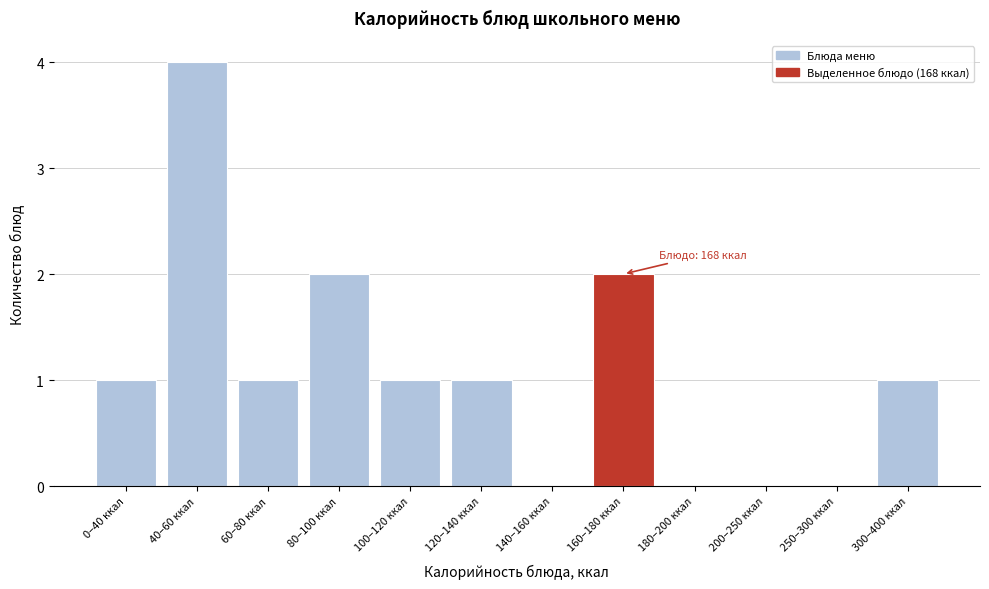

Reading right to left, what are all the values shown in this chart?

300–400 ккал=1	250–300 ккал=0	200–250 ккал=0	180–200 ккал=0	160–180 ккал=2	140–160 ккал=0	120–140 ккал=1	100–120 ккал=1	80–100 ккал=2	60–80 ккал=1	40–60 ккал=4	0–40 ккал=1